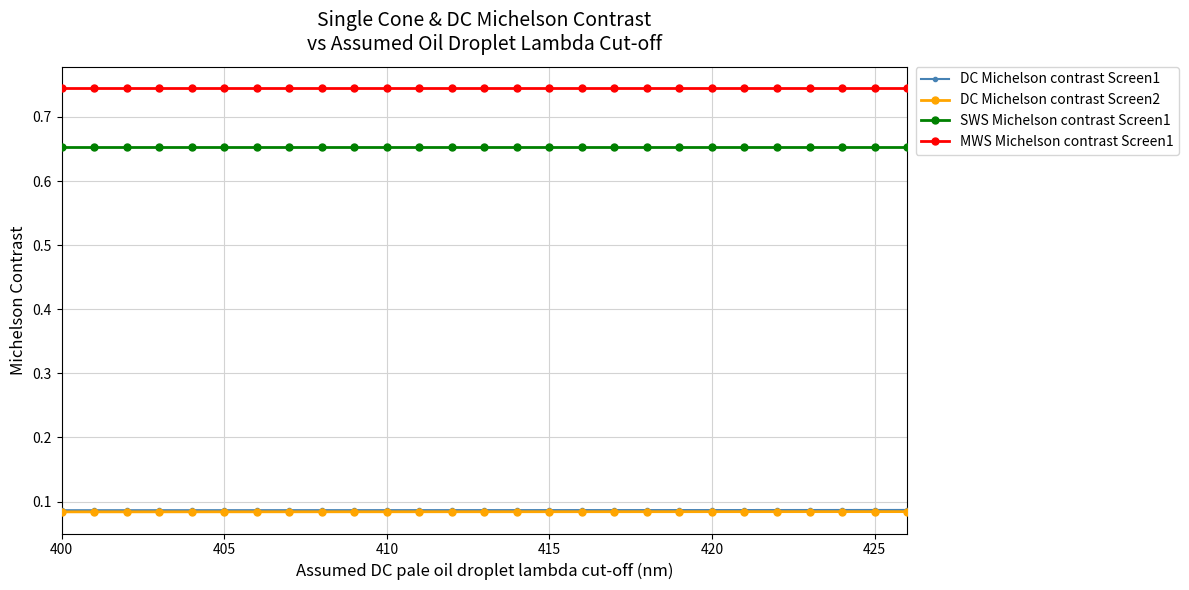

True or false: SWS Michelson contrast Screen1 and MWS Michelson contrast Screen1 cross at least once.

False